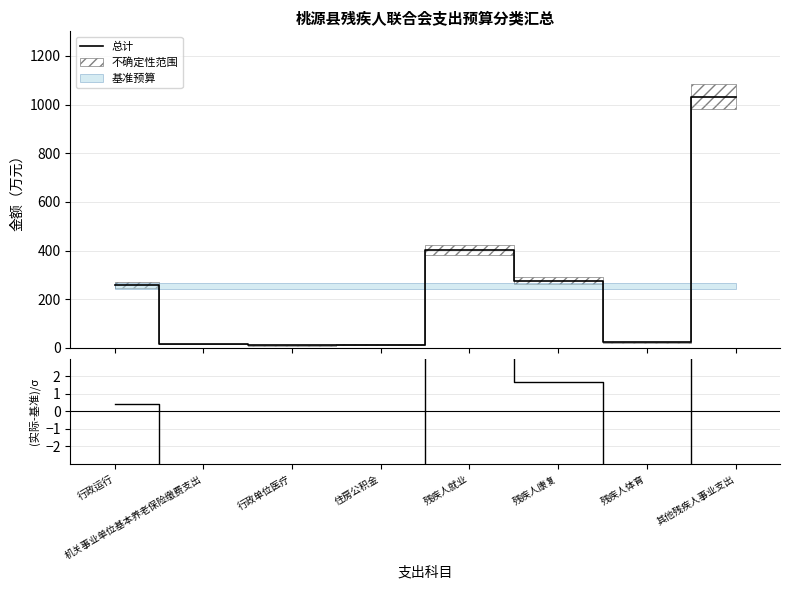

Which series changed the most between 行政运行 and 残疾人就业?

总计